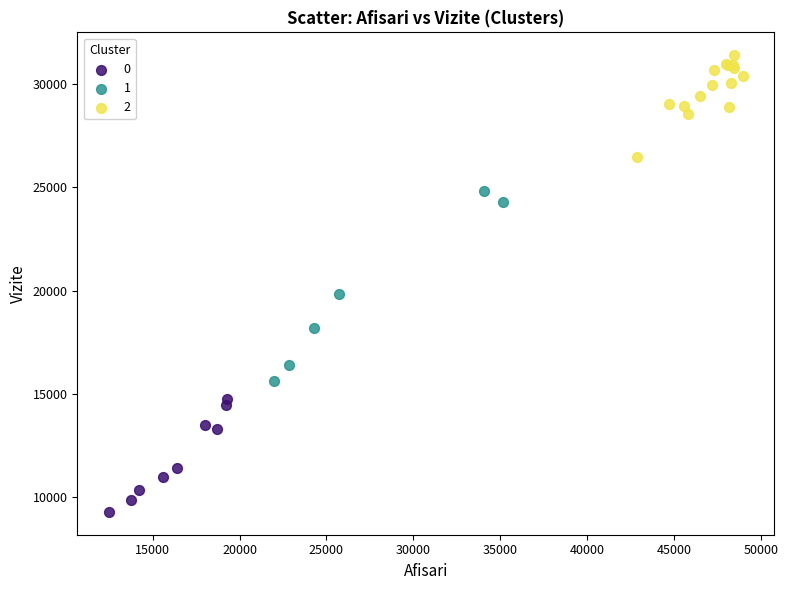

Which series contains the highest Y value?

2